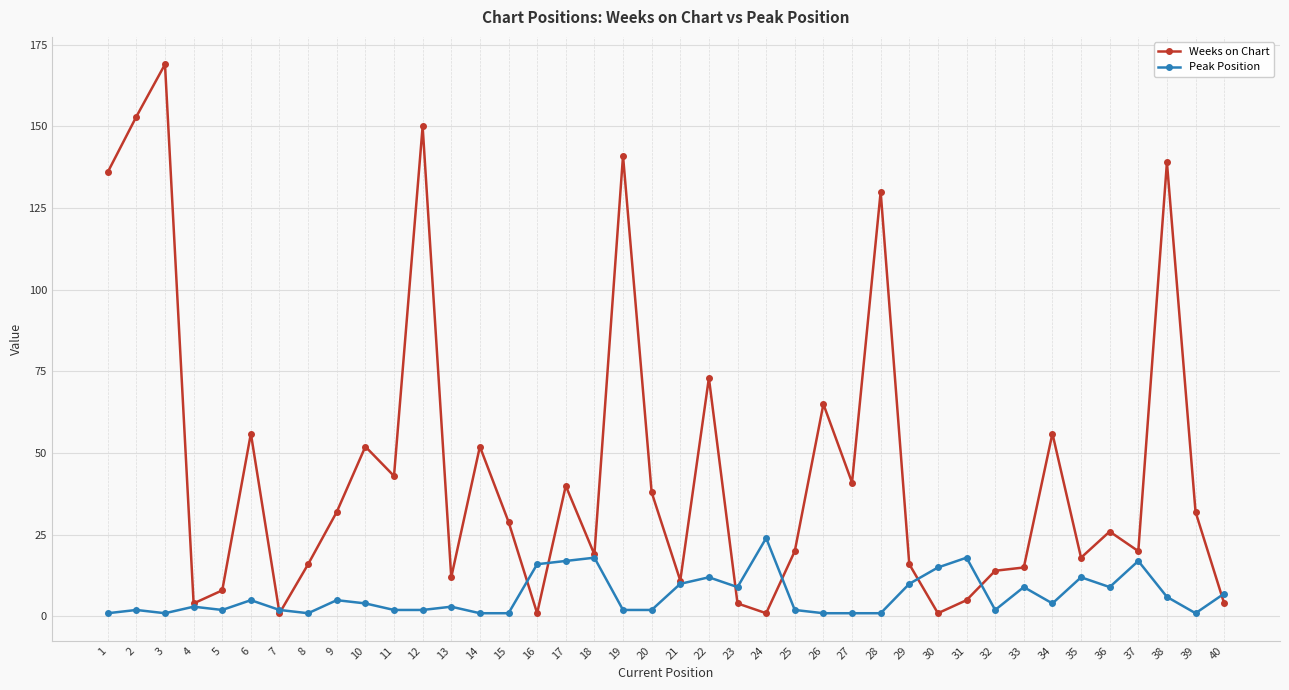

Where does the Peak Position series first go above 4?

6